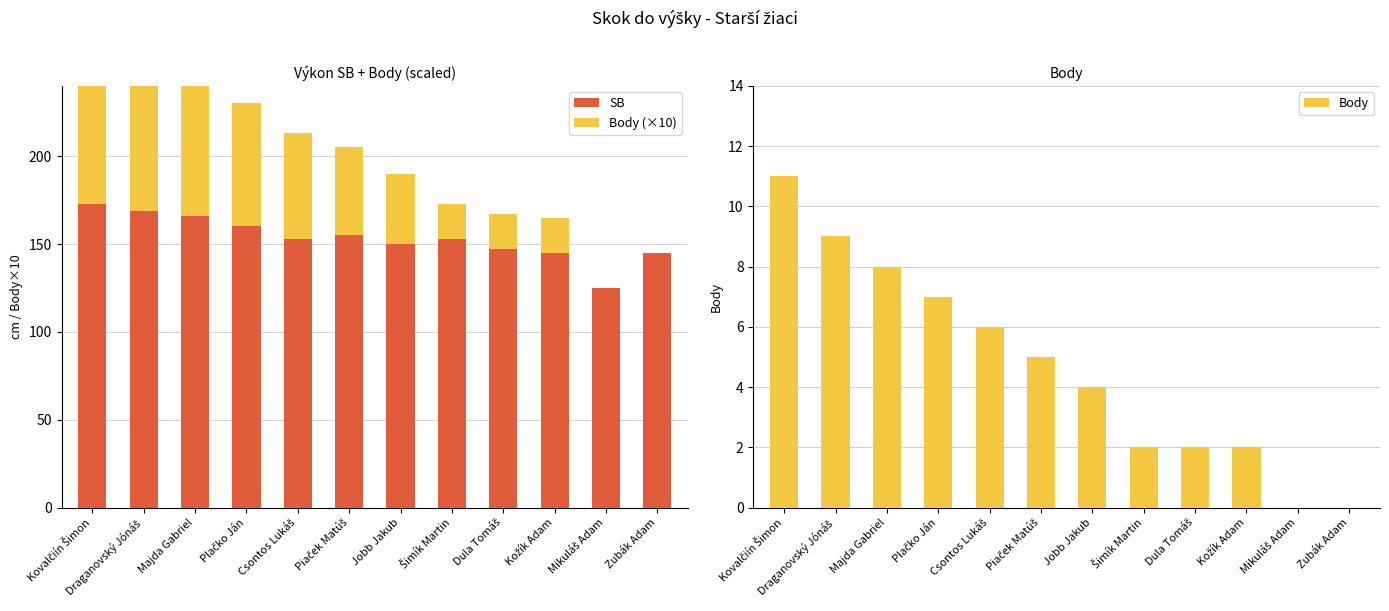

How many bars are there in total?

36